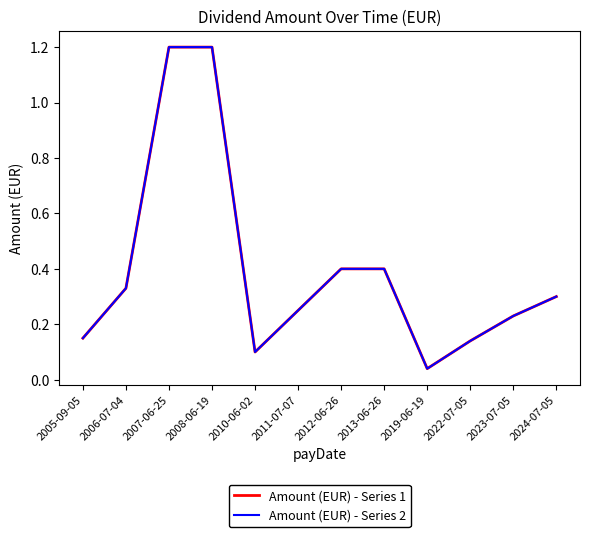

The value of Amount (EUR) - Series 2 at 2023-07-05 is 0.4. True or false?

False